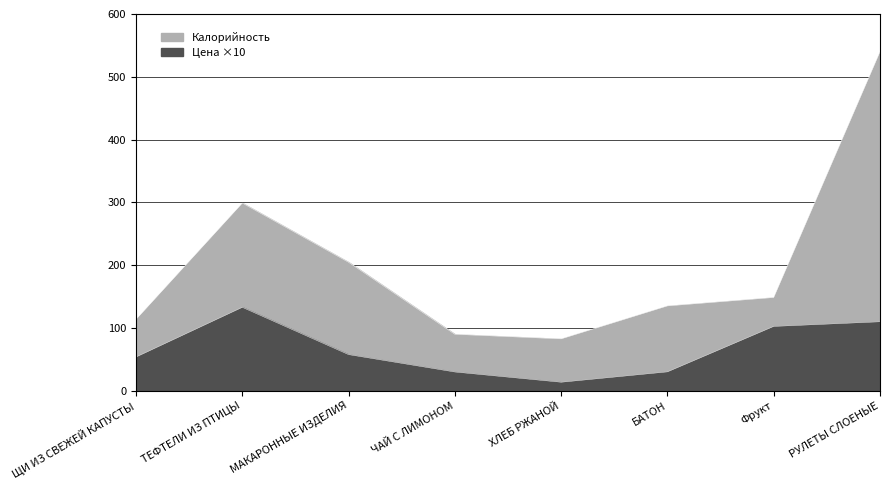

Count the number of values greater than 57.

4